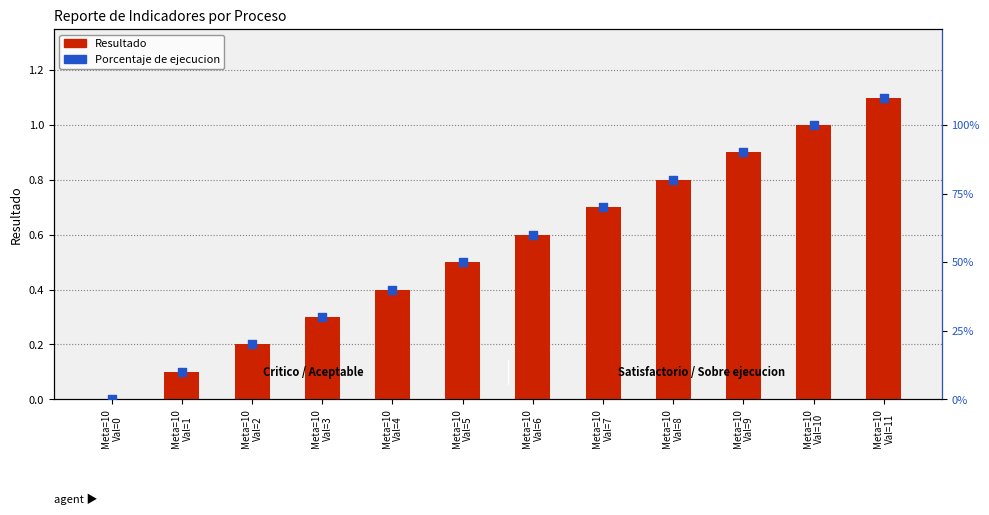

At which category is the sum across all series the highest?

Meta=10
Val=11